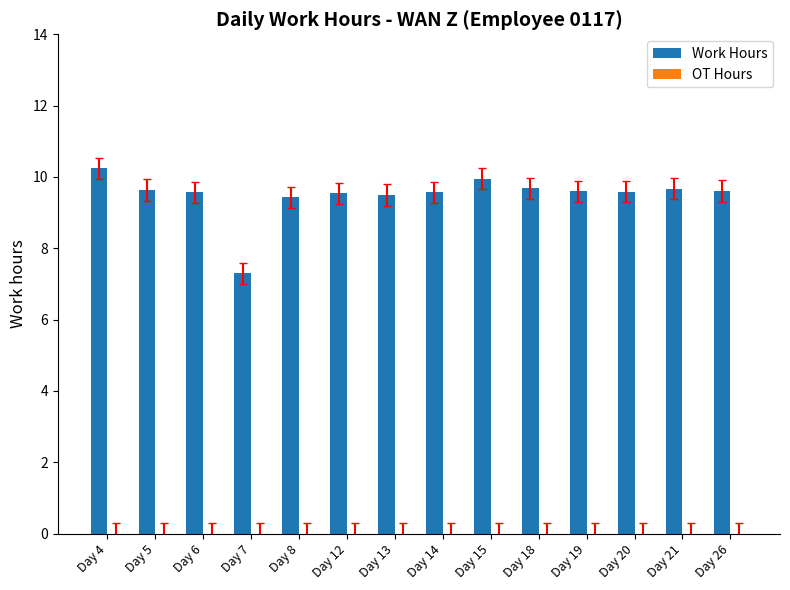

Does the chart contain any negative values?

No